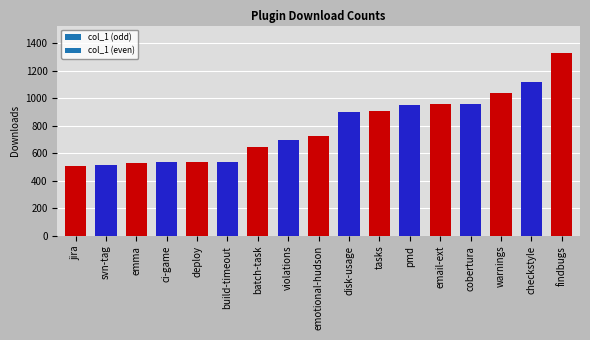

True or false: the data shows 950 at pmd.

True